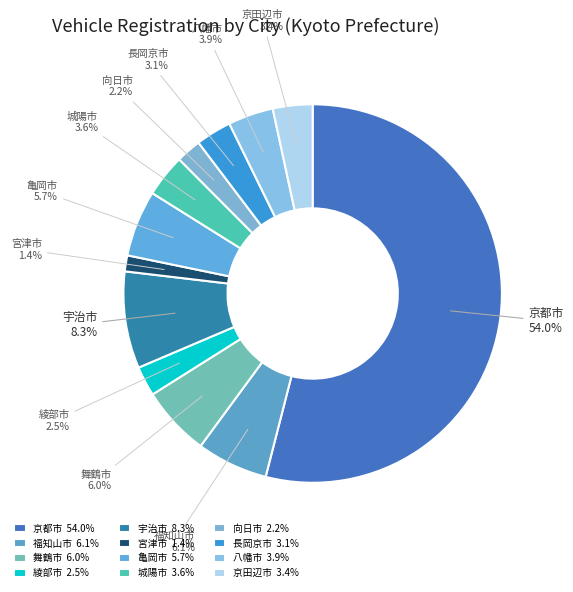

Combined, do 長岡京市 and 京田辺市 account for over 50%?

No